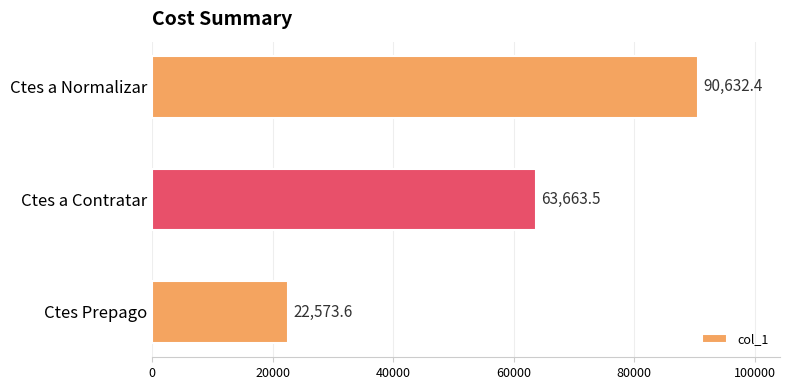

Is it true that the value at Ctes a Contratar is 63663.5?

True